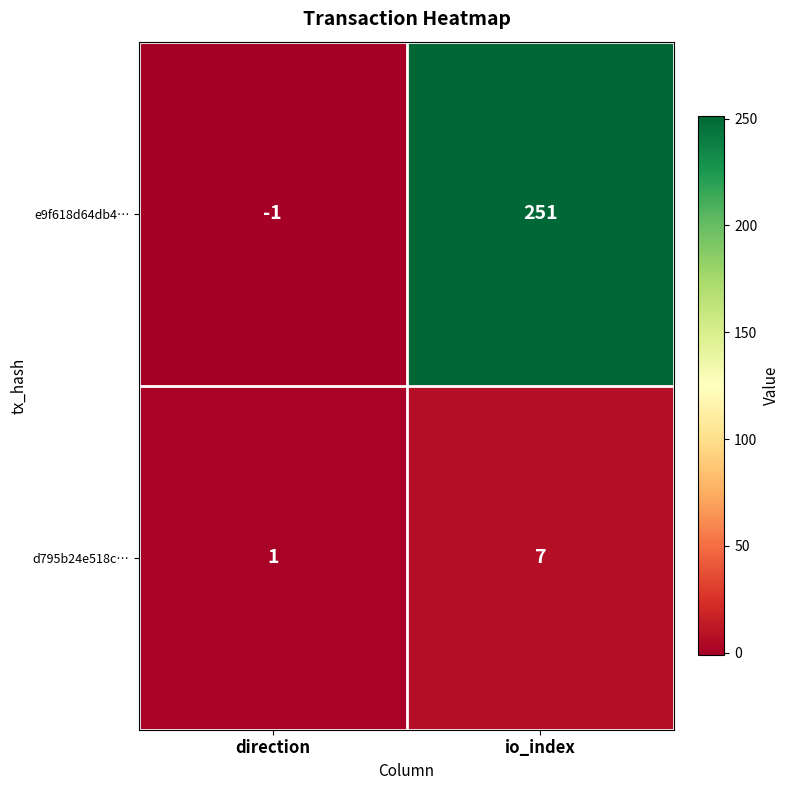

Rank the series at io_index from highest to lowest value.

e9f618d64db4…, d795b24e518c…